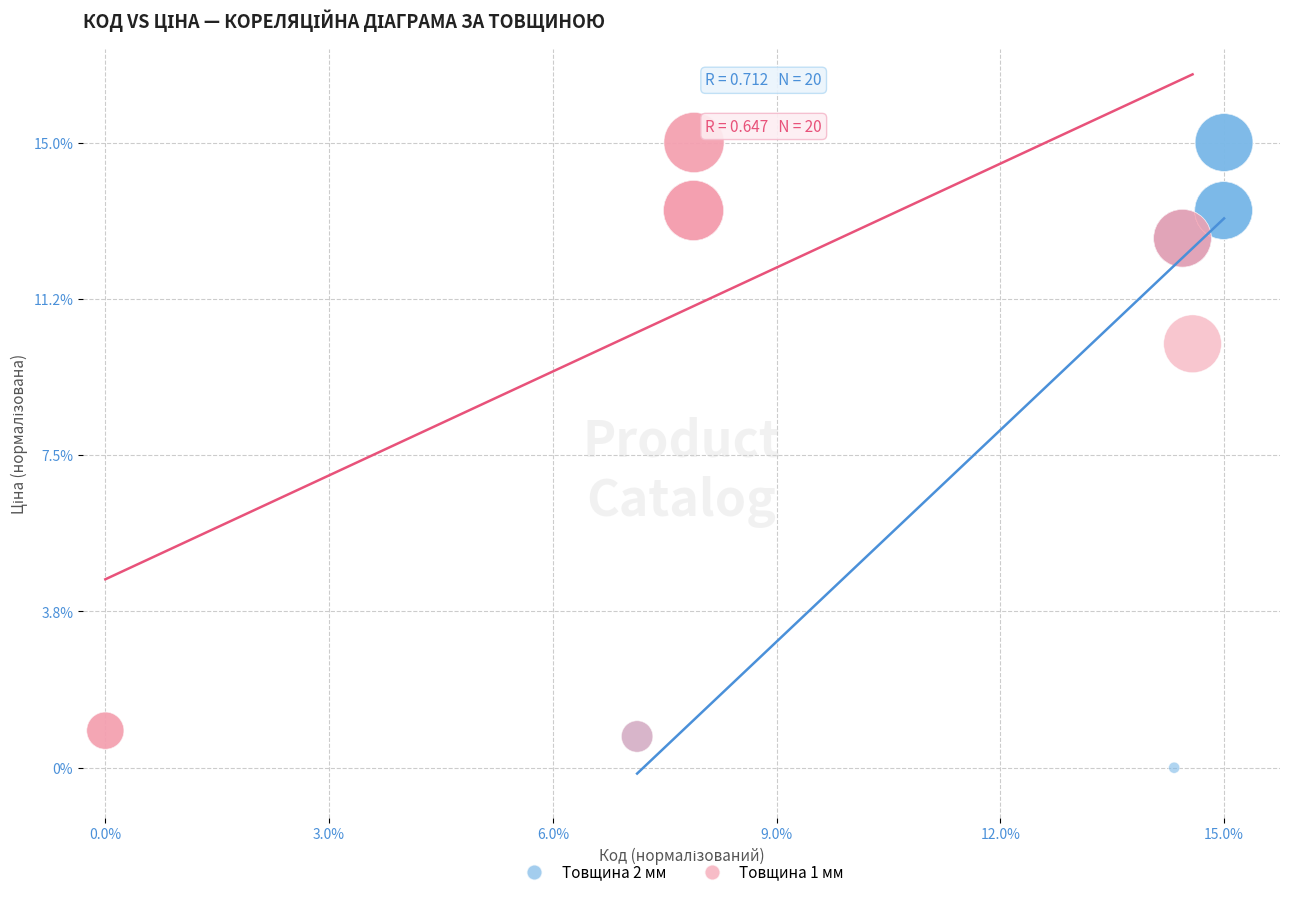

Which series reaches the minimum Y coordinate?

Товщина 2 мм